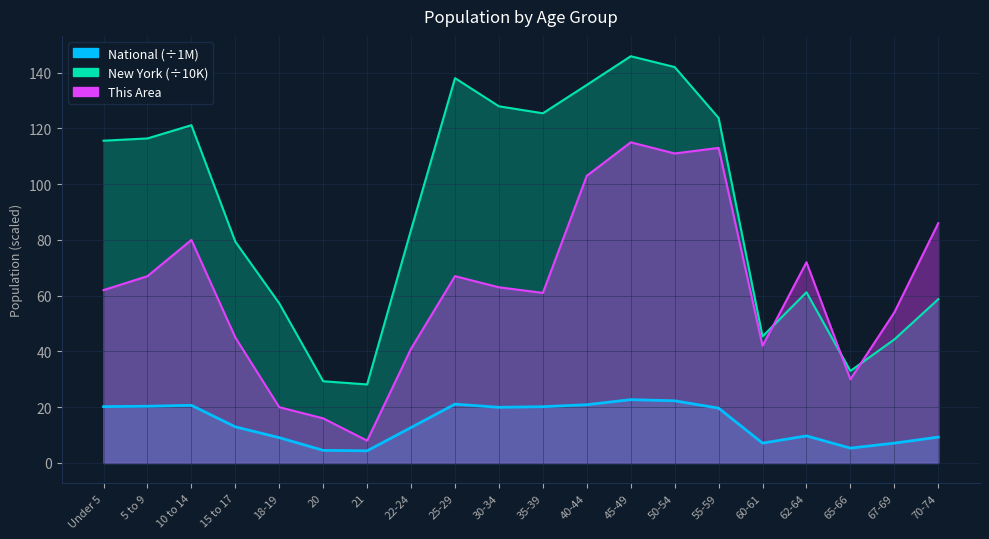

List the series in order of their overall mean, lowest first.

National, This Area, New York